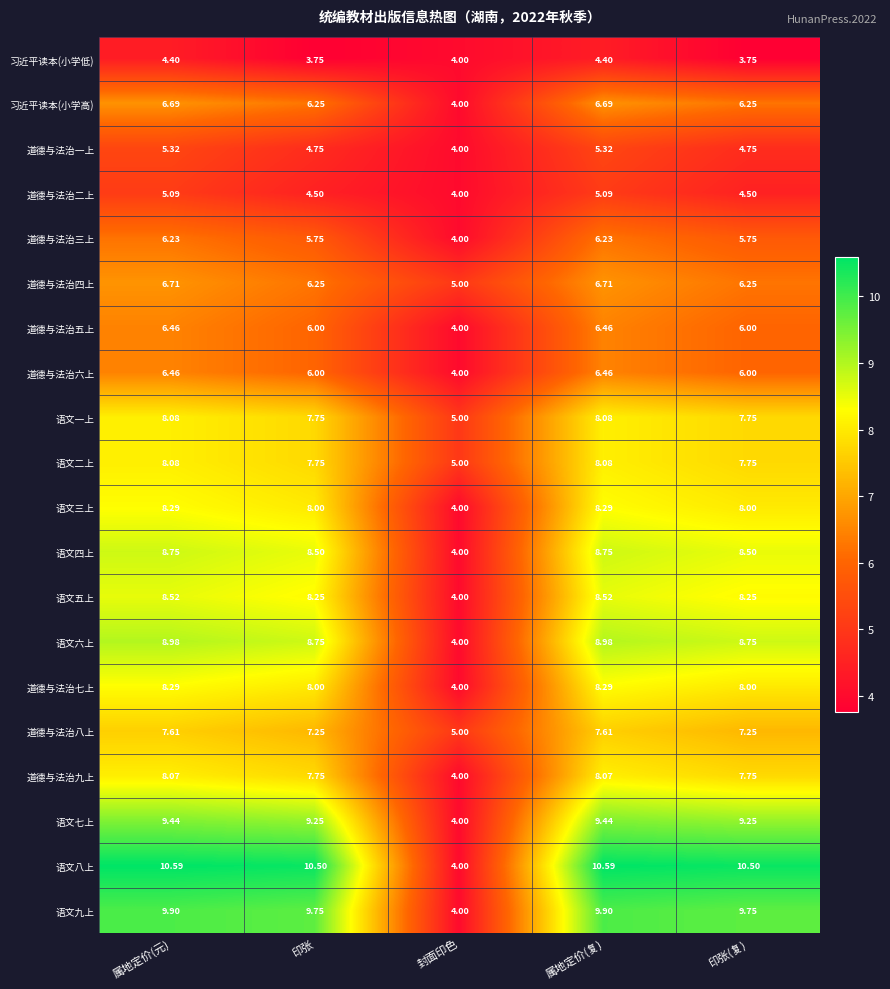

Which series has the largest total across all categories?

语文八上